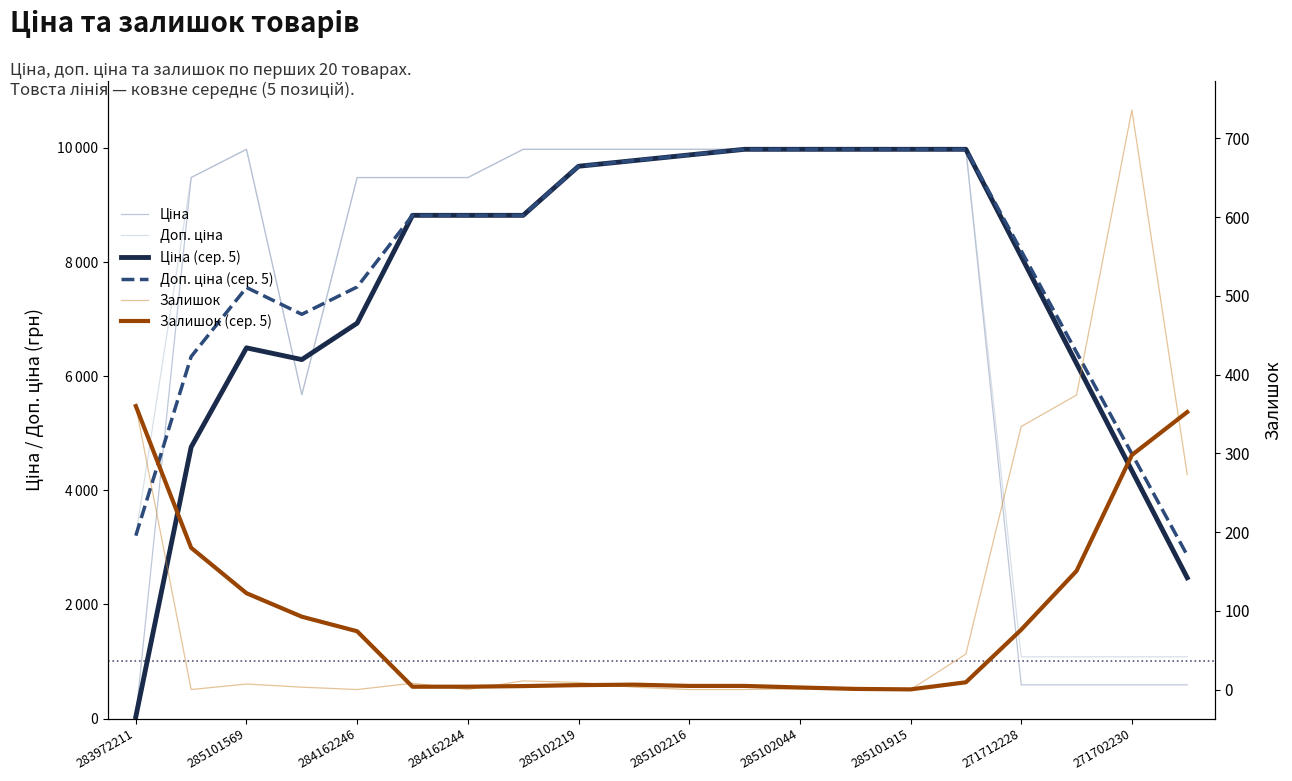

What is the value of the Залишок (сер. 5) point at the 15th from the left?

0.2